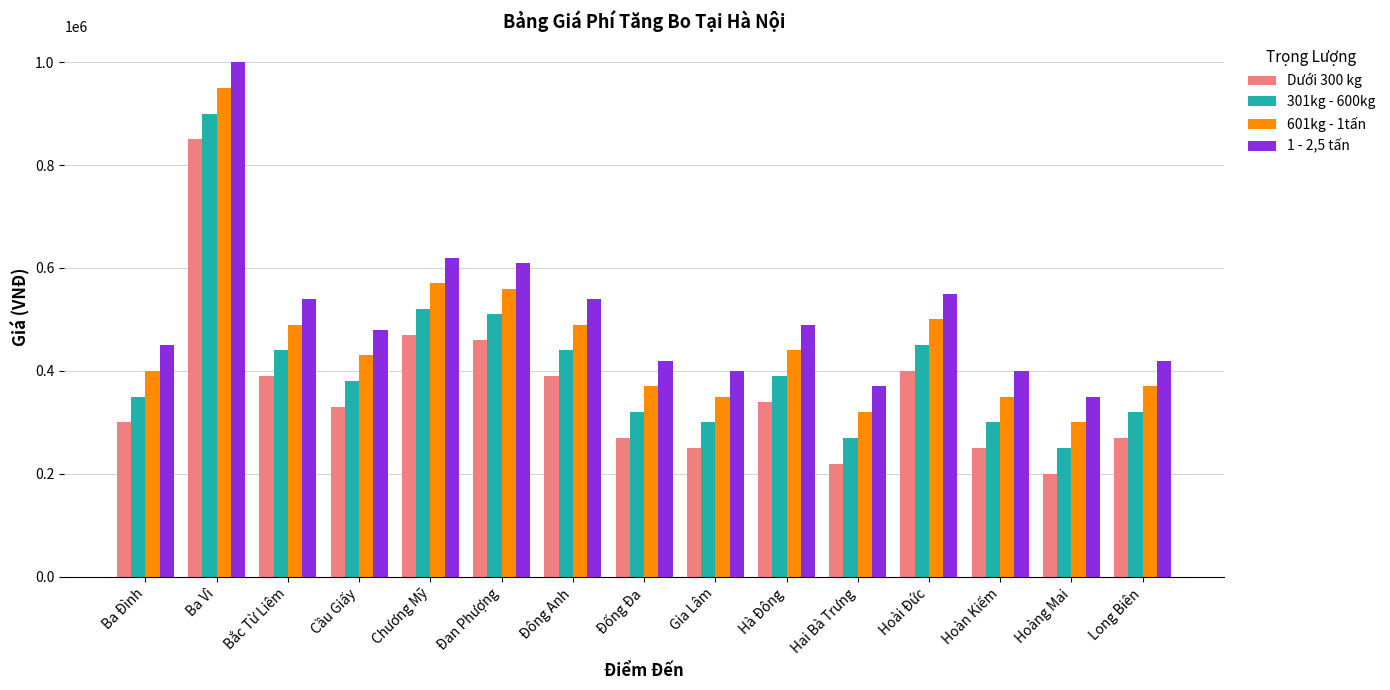

Are the bars grouped side by side (vs. stacked)?

Yes